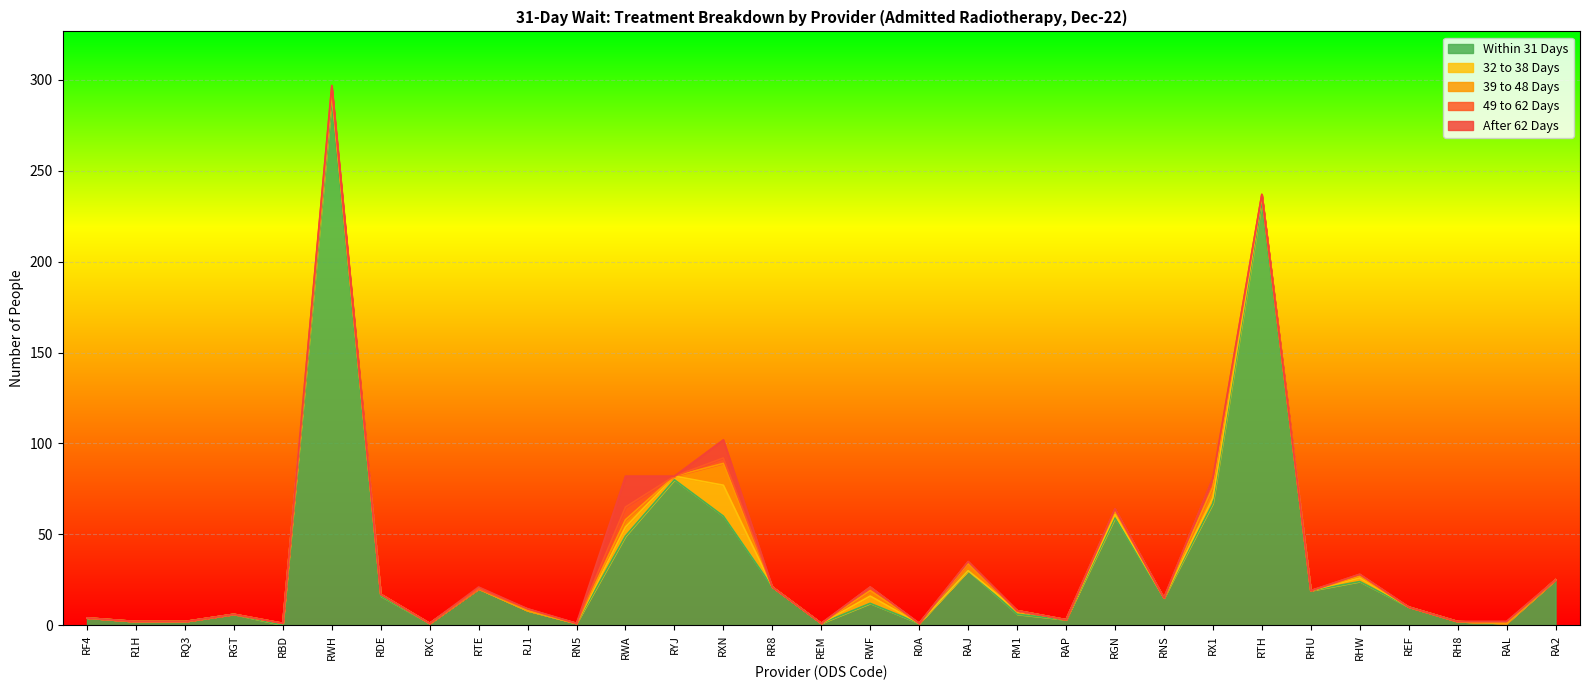

Reading left to right, extract all data points from this chart.

Within 31 Days: 4	2	2	6	0	289	16	1	20	8	1	49	80	60	21	1	12	1	30	6	3	59	15	67	233	19	24	10	2	1	25
32 to 38 Days: 0	0	0	0	1	4	1	0	0	0	0	5	2	17	0	0	4	0	0	2	0	2	0	3	3	0	2	0	0	0	0
39 to 48 Days: 0	0	0	0	0	1	0	0	0	0	0	4	0	12	0	0	3	0	4	0	0	2	0	6	1	0	1	0	0	0	0
49 to 62 Days: 0	0	0	0	0	2	0	0	0	1	0	7	0	3	0	0	2	0	1	0	0	1	0	5	0	0	1	0	0	1	0
After 62 Days: 0	0	0	0	0	1	0	0	1	0	0	17	0	10	0	0	0	0	0	0	0	0	0	0	0	0	0	0	0	0	0